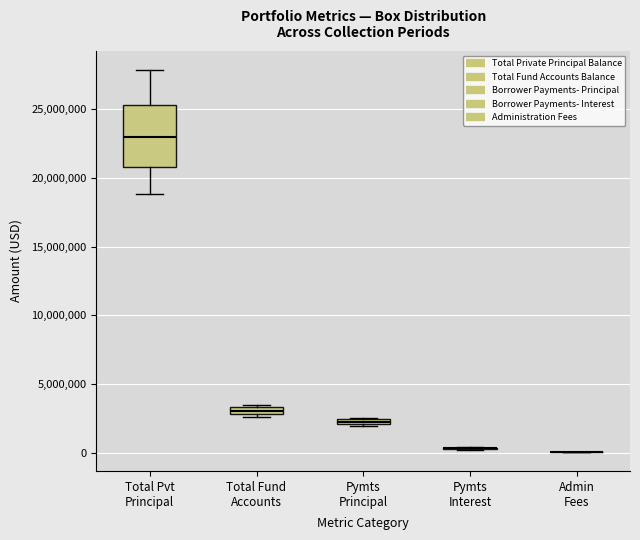

Comparing the boxes themselves (not the whiskers), which one is the tallest?

Total Pvt Principal